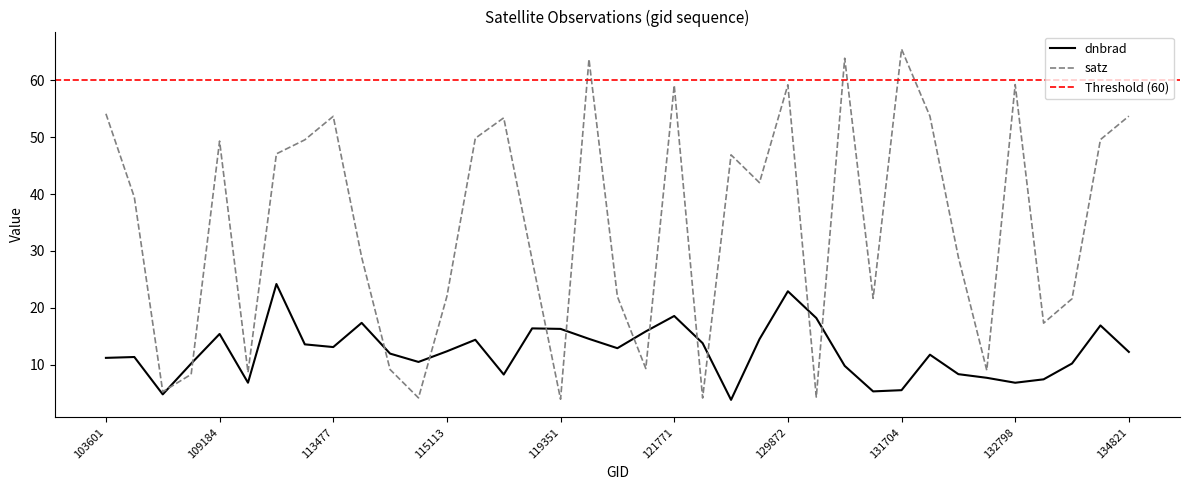

Does the chart display data point markers on the line(s)?

No